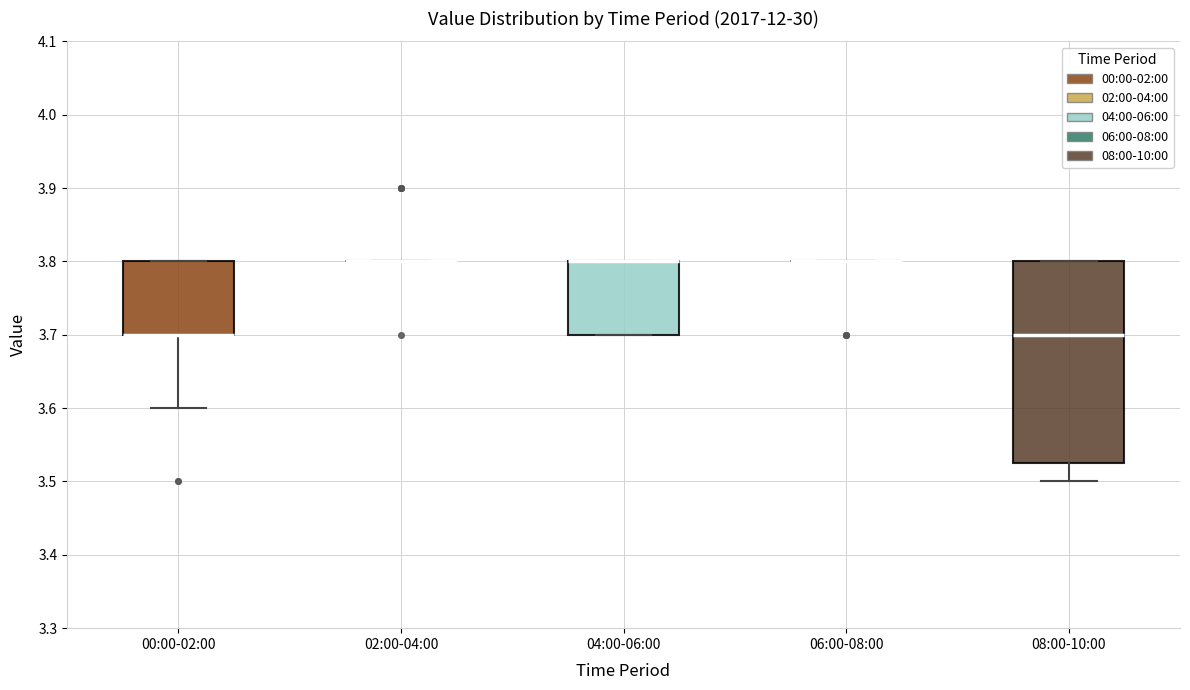

Reading left to right, read every box against the y-axis: the position of its median line, the range the box covers, and the ends of its whiskers. The values are not printed on the chart, so give them approximately, as read against the axis.

00:00-02:00: median 3.70 (drawn on the box's lower edge), box 3.70 to 3.80, whiskers 3.60 to 3.80
02:00-04:00: box collapsed to a line at 3.80, whiskers 3.80 to 3.80
04:00-06:00: median 3.80 (drawn on the box's upper edge), box 3.70 to 3.80, whiskers 3.70 to 3.80
06:00-08:00: box collapsed to a line at 3.80, whiskers 3.80 to 3.80
08:00-10:00: median 3.70, box 3.53 to 3.80, whiskers 3.50 to 3.80